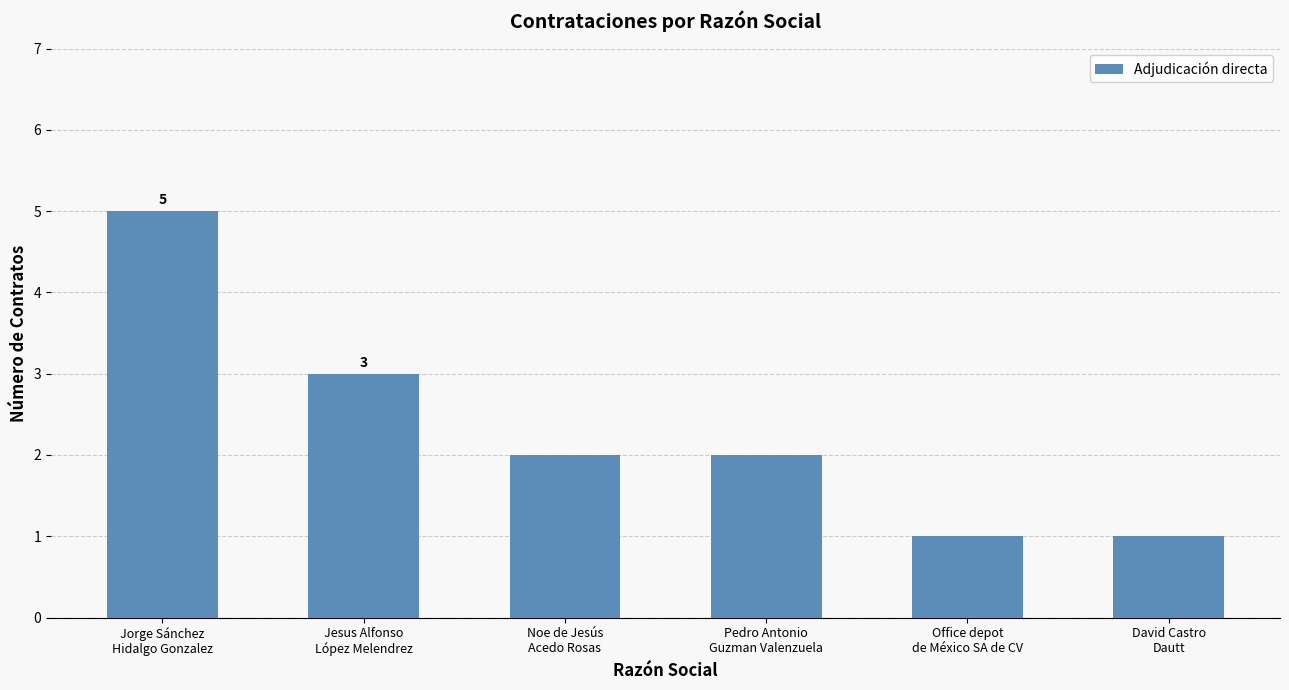

What is the change in value from Pedro Antonio
Guzman Valenzuela to David Castro
Dautt?

-1